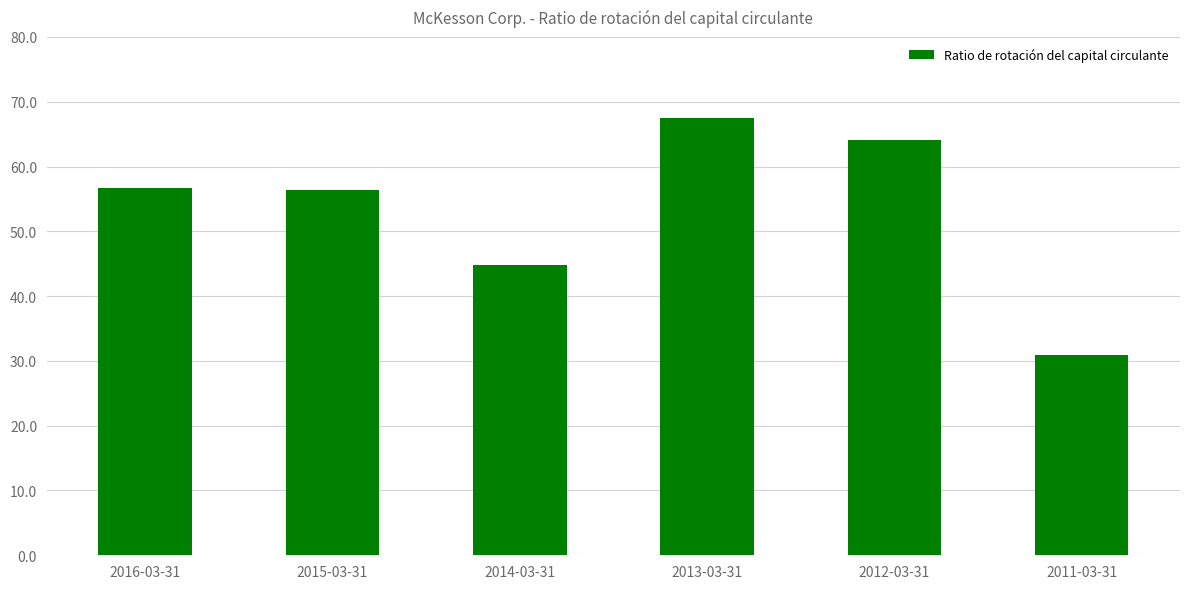

What is the label of the 4th bar from the left?

2013-03-31